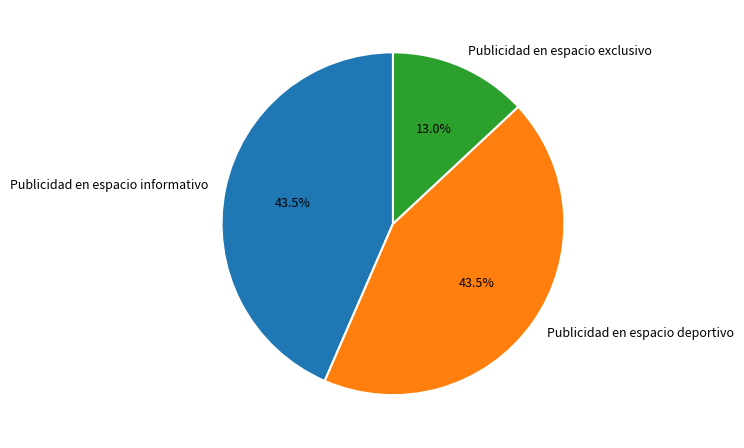

Which category has the smallest portion of the pie?

Publicidad en espacio exclusivo